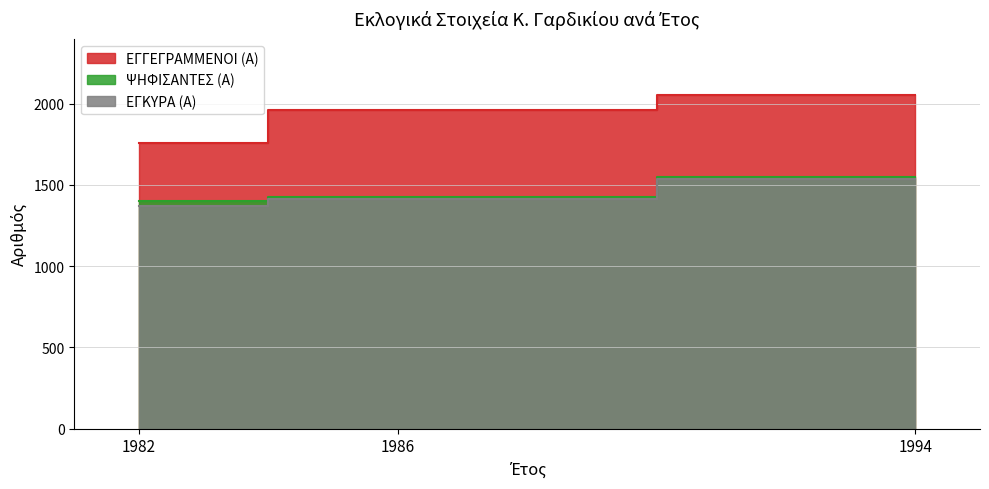

What are all the series names shown in the legend?

ΕΓΓΕΓΡΑΜΜΕΝΟΙ (Α), ΨΗΦΙΣΑΝΤΕΣ (Α), ΕΓΚΥΡΑ (Α)